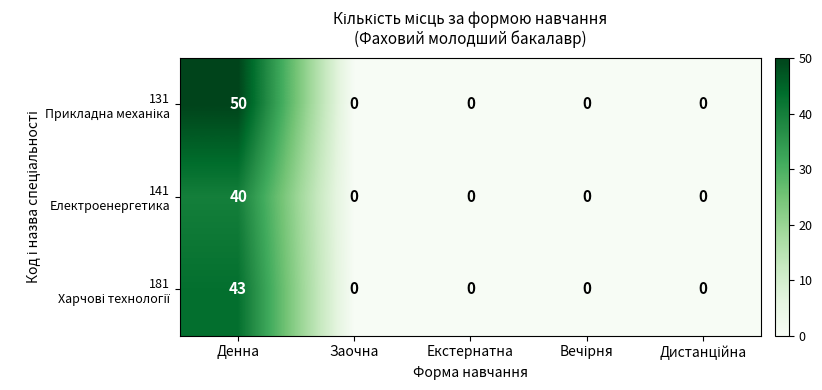

What is the maximum value shown in the chart?

50